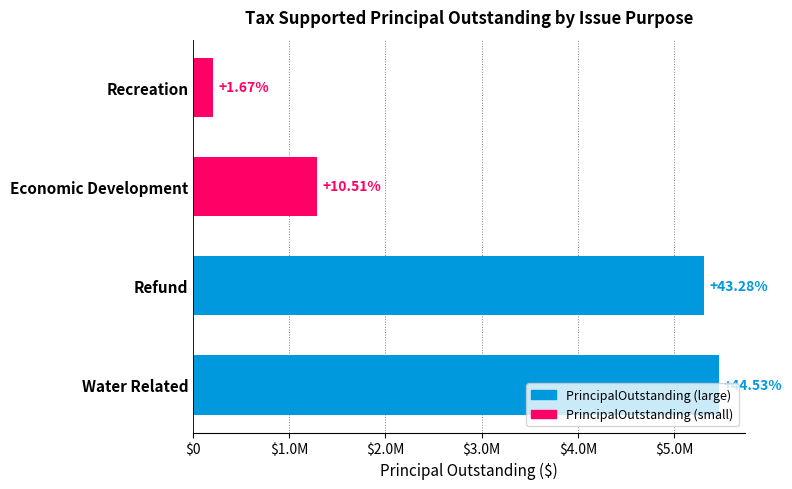

Does the chart contain any negative values?

No